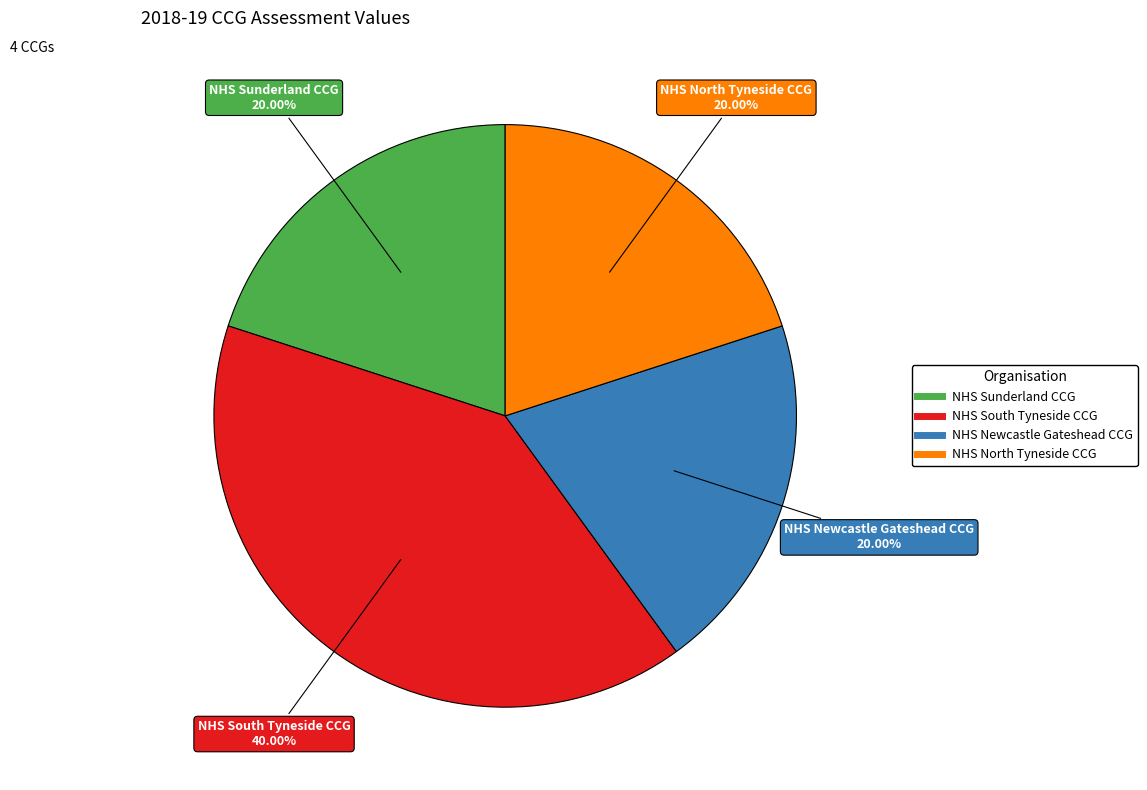

Combined, do NHS Sunderland CCG and NHS Newcastle Gateshead CCG account for over 50%?

No